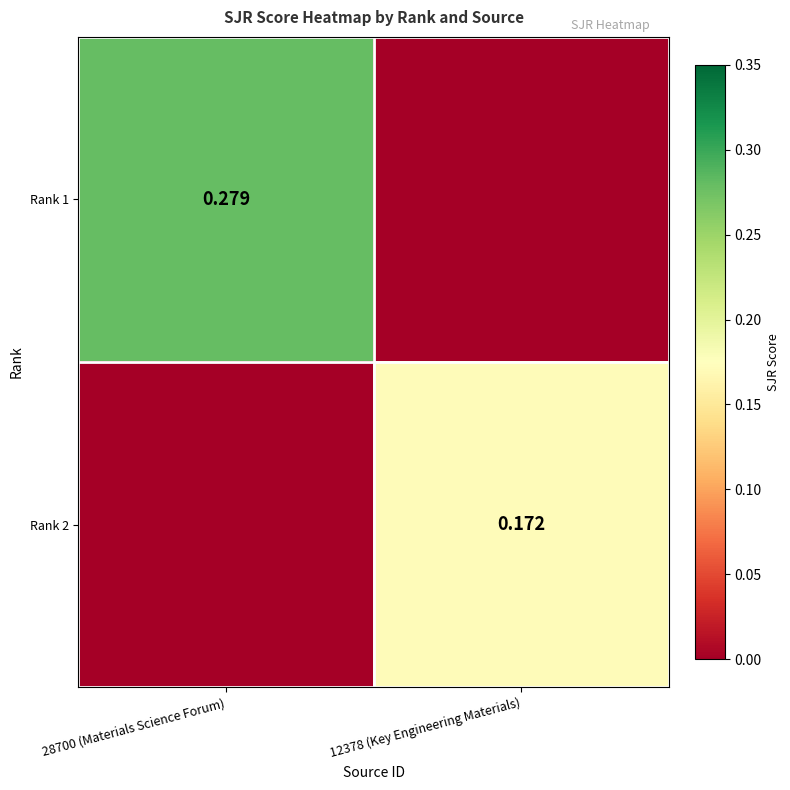

Which series has the widest spread of values?

Rank 1